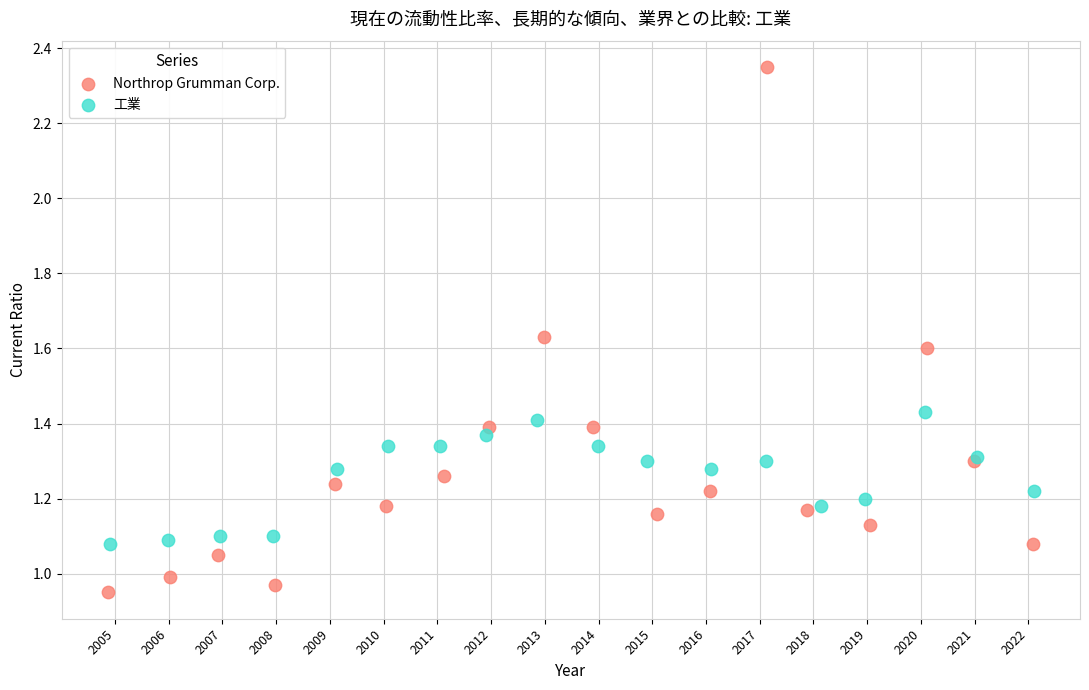

Which series reaches the minimum Y coordinate?

Northrop Grumman Corp.